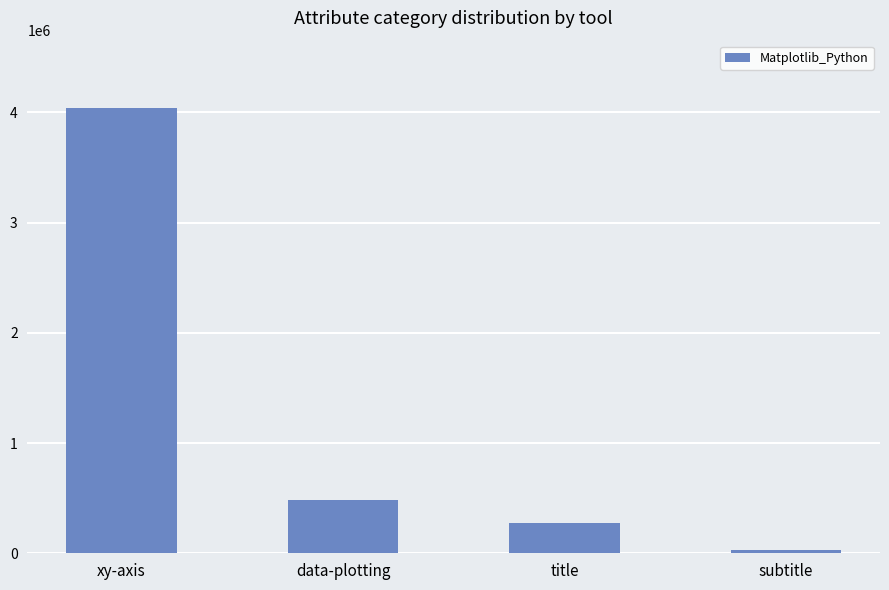

Between data-plotting and title, which is larger?

data-plotting